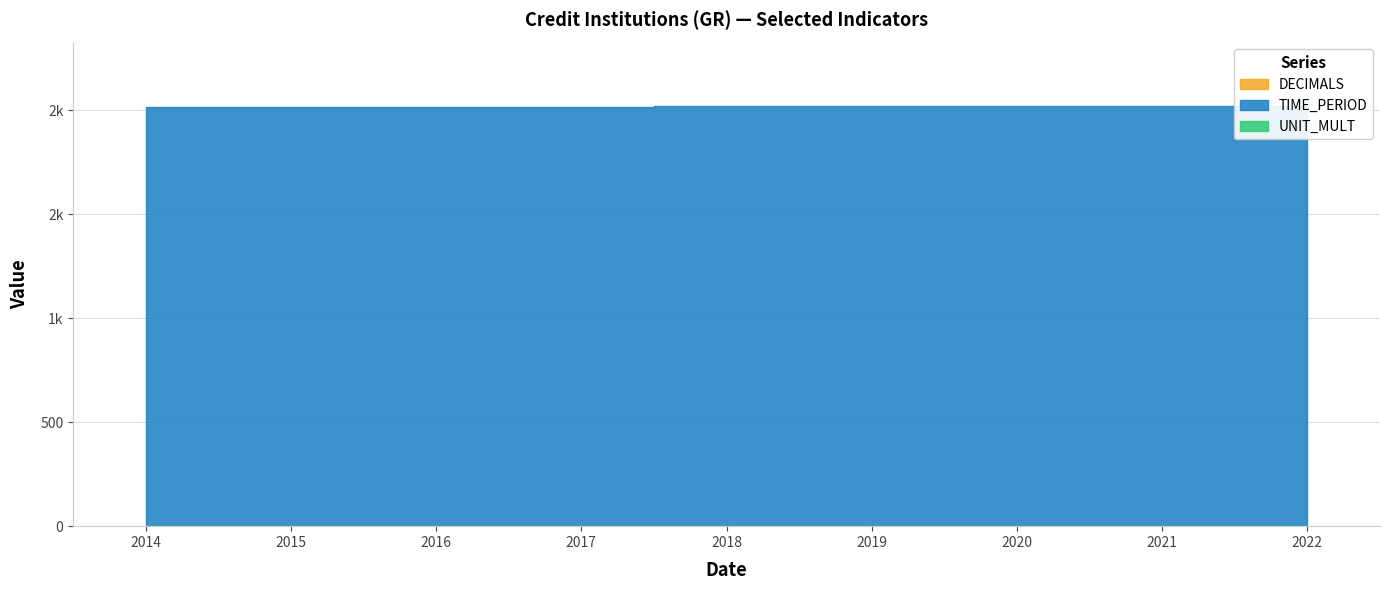

What is the total value across all series at 2020?

2020